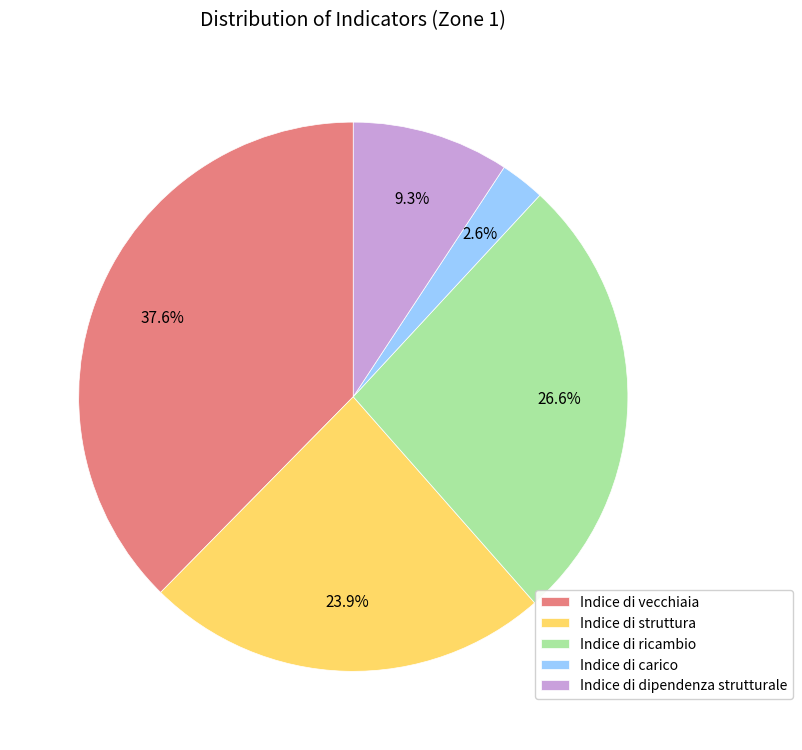

Count the number of slices in the pie.

5